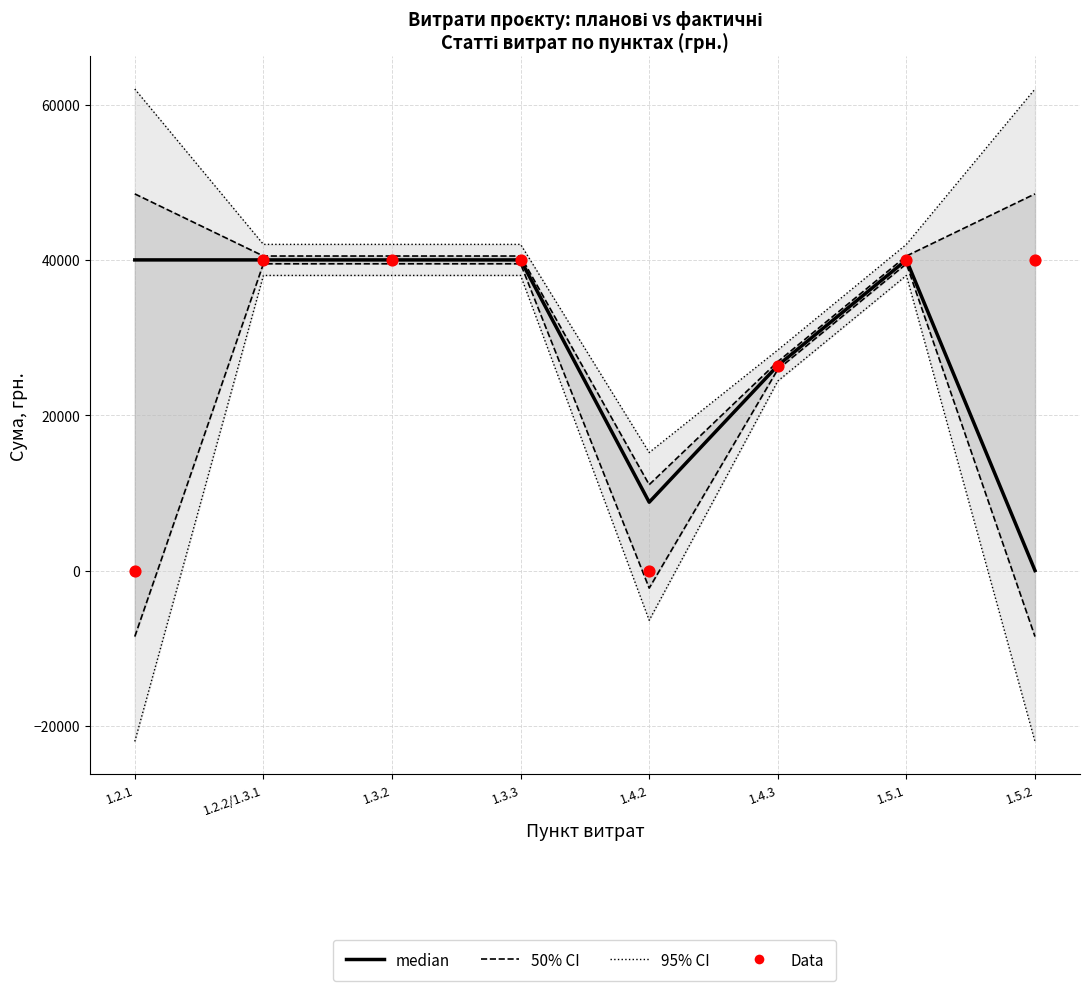

Which series contains the highest Y value?

95% CI